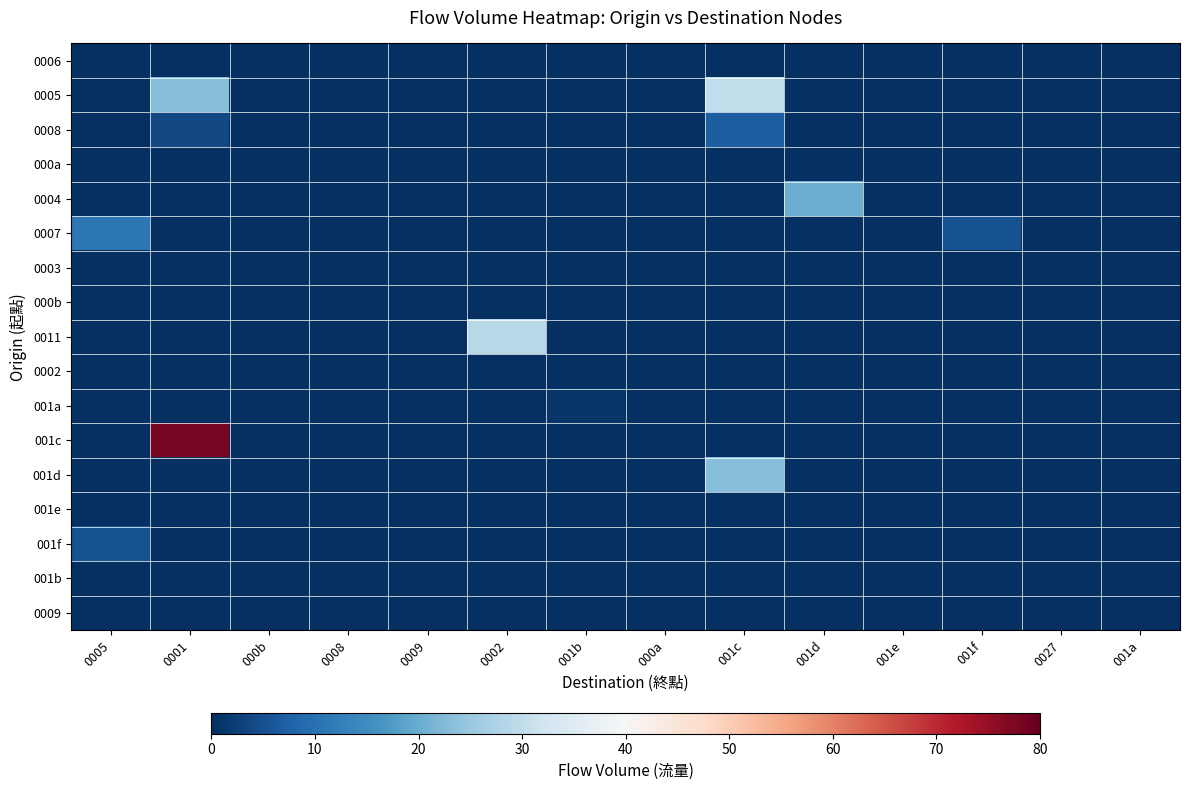

How many distinct data groups are displayed?

17